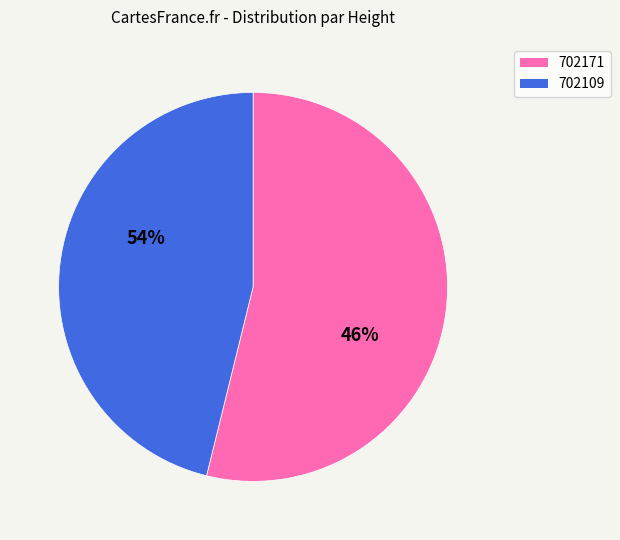

True or false: 702109 accounts for 35% of the total.

False